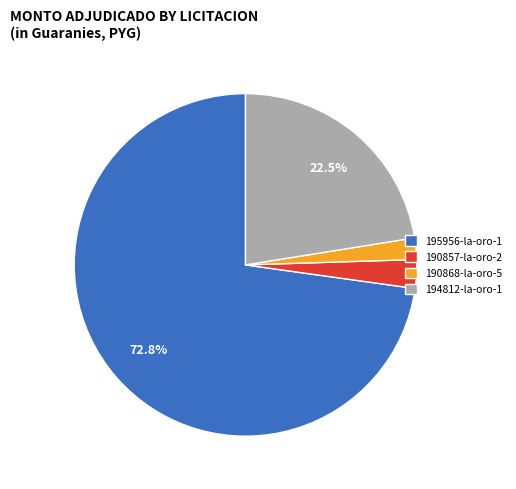

To the nearest percent, what is the difference between the 190868-la-oro-5 and 194812-la-oro-1 slice percentages?

20%